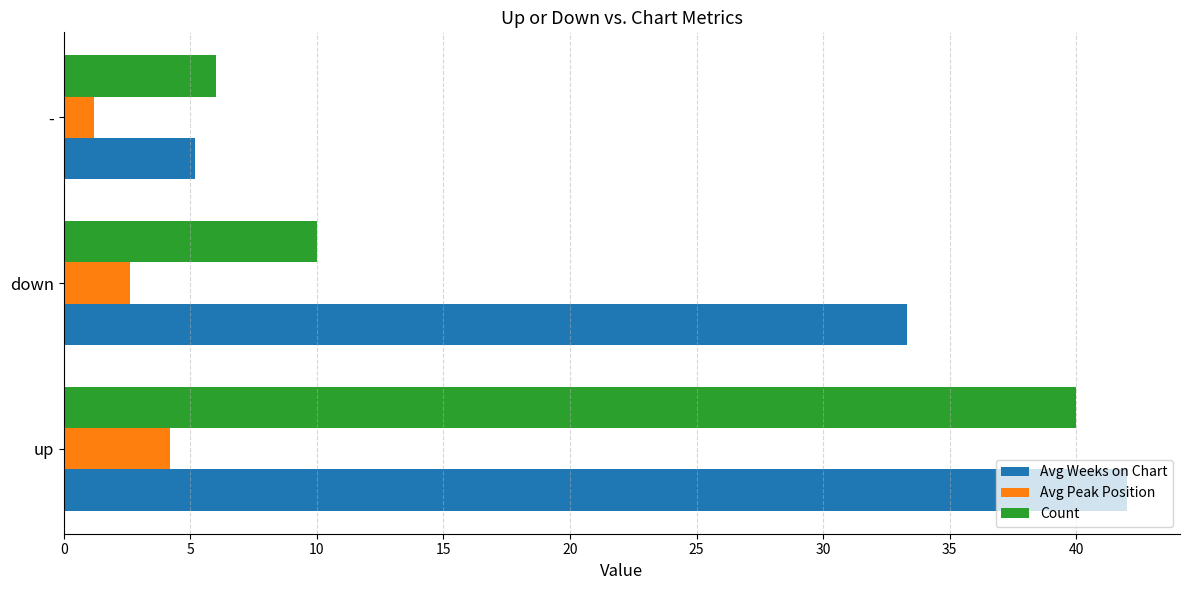

List the series in order of their peak value, lowest first.

Avg Peak Position, Count, Avg Weeks on Chart